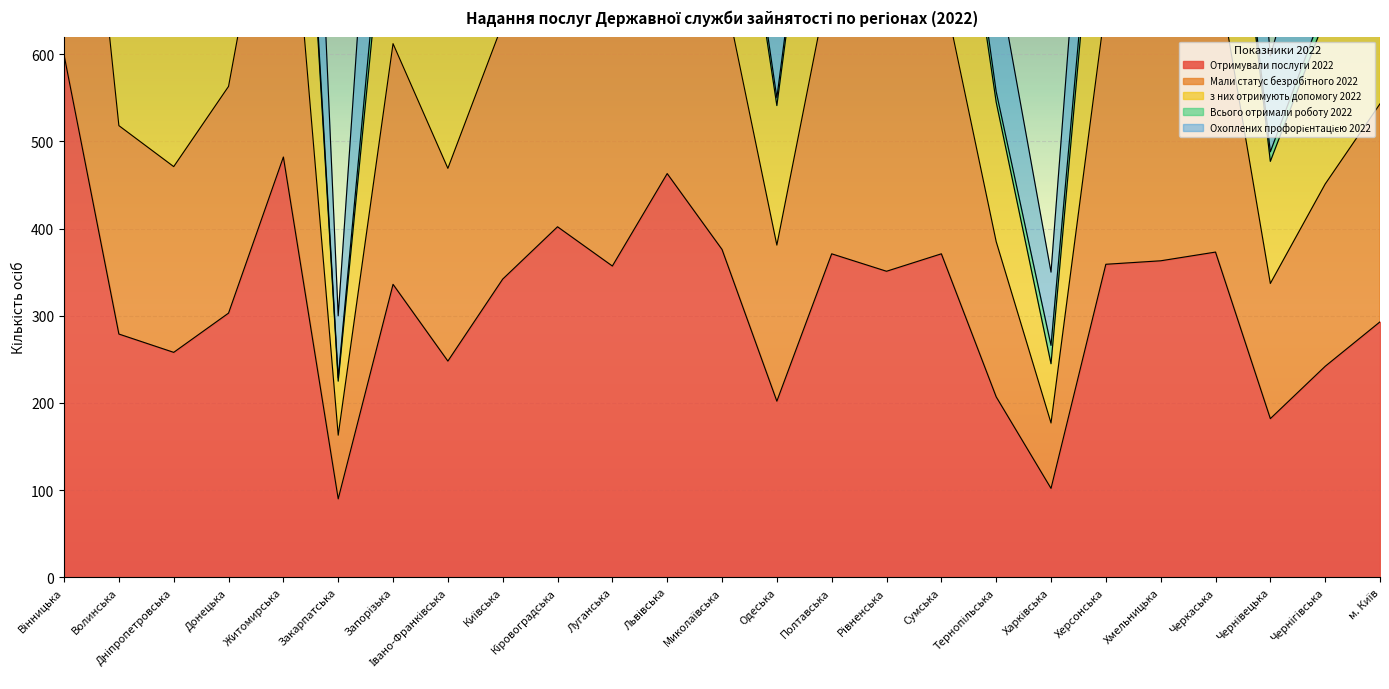

True or false: Мали статус безробітного 2022 has a value of 334 at м. Київ.

False